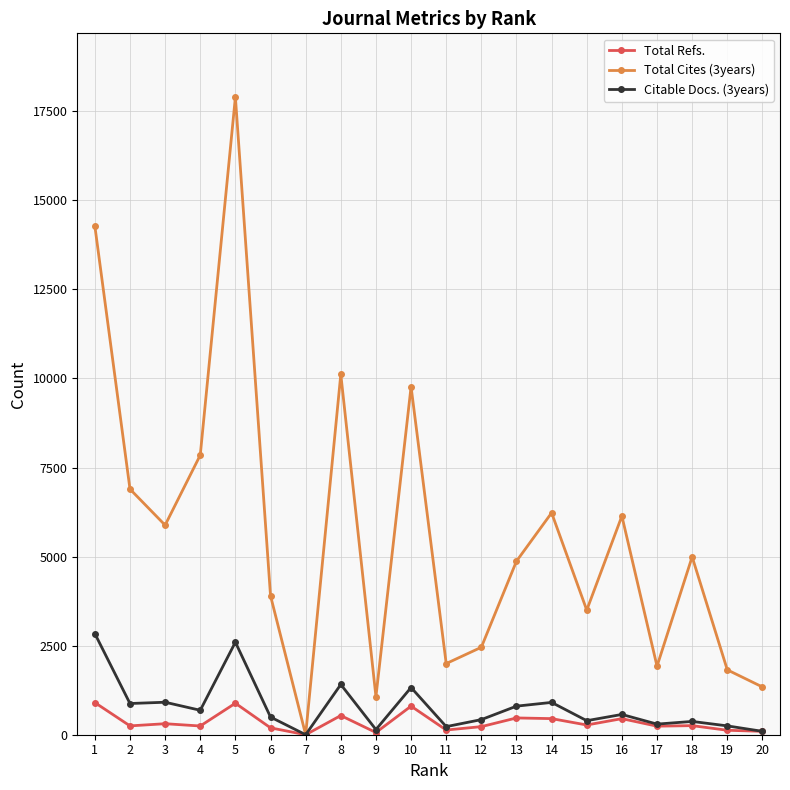

List the series in order of their peak value, lowest first.

Total Refs., Citable Docs. (3years), Total Cites (3years)